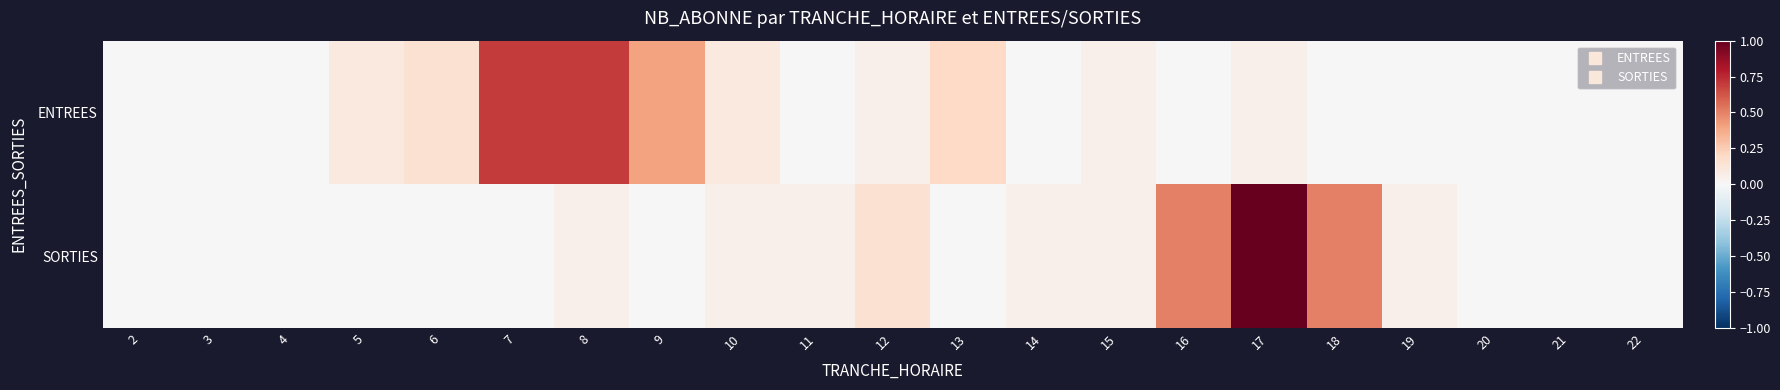

At how many categories does at least one series exceed 0?

15